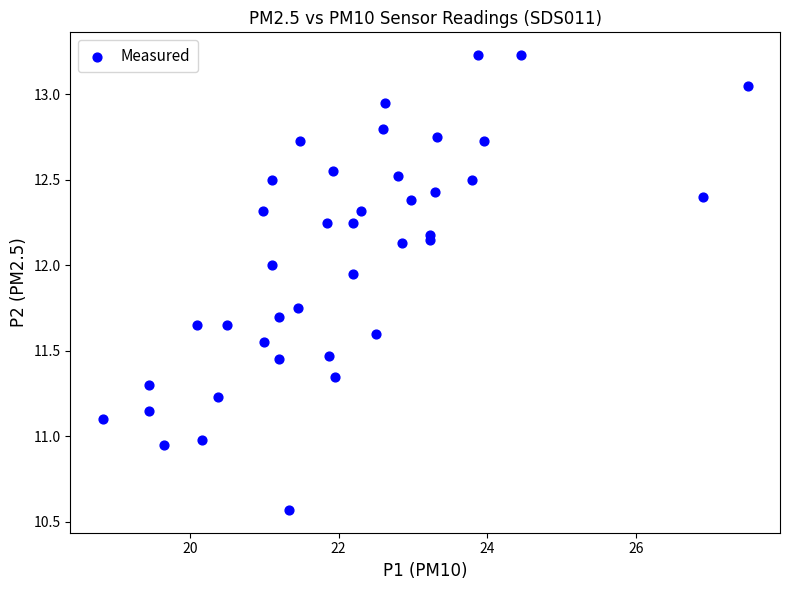

What is the range of Y values (max minus min)?

2.7